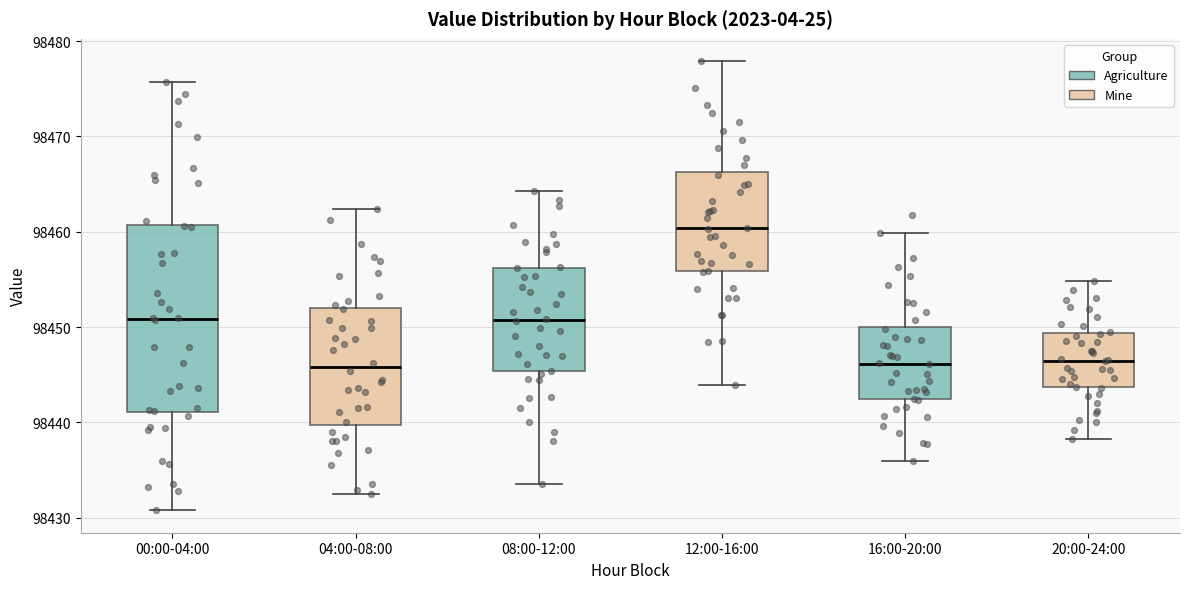

Reading left to right, read every box against the y-axis: the position of its median line, the range the box covers, and the ends of its whiskers. The values are not printed on the chart, so give them approximately, as read against the axis.

00:00-04:00: median 98451, box 98441 to 98461, whiskers 98431 to 98476
04:00-08:00: median 98446, box 98440 to 98452, whiskers 98433 to 98462
08:00-12:00: median 98451, box 98445 to 98456, whiskers 98434 to 98464
12:00-16:00: median 98460, box 98456 to 98466, whiskers 98444 to 98478
16:00-20:00: median 98446, box 98442 to 98450, whiskers 98436 to 98460
20:00-24:00: median 98446, box 98444 to 98449, whiskers 98438 to 98455